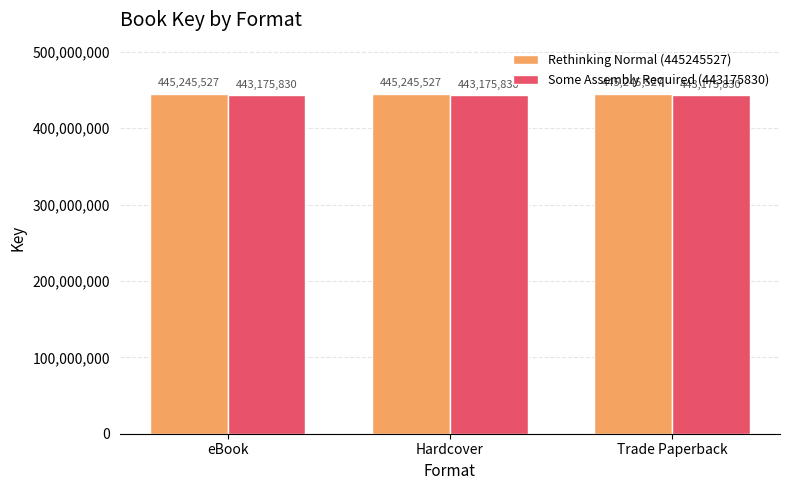

Rank the series by their maximum value, from lowest to highest.

Some Assembly Required (443175830), Rethinking Normal (445245527)